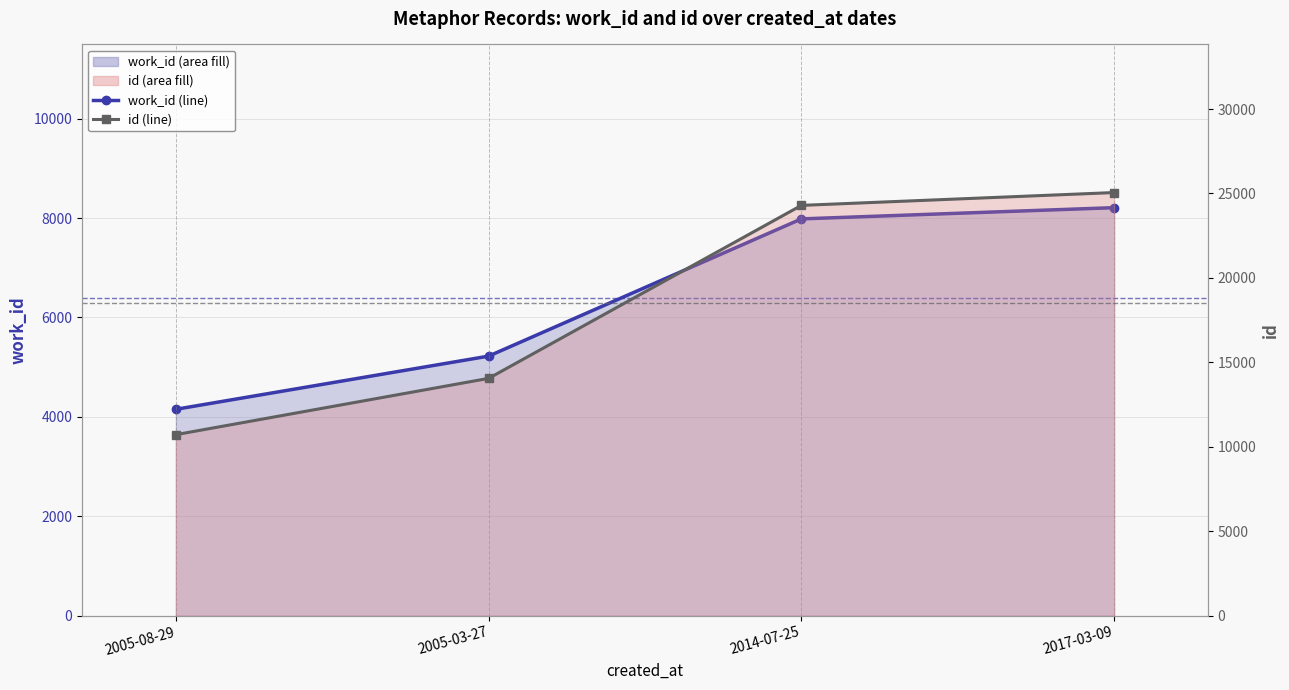

What is the difference between the id (line) values at 2017-03-09 and 2005-08-29?

14335